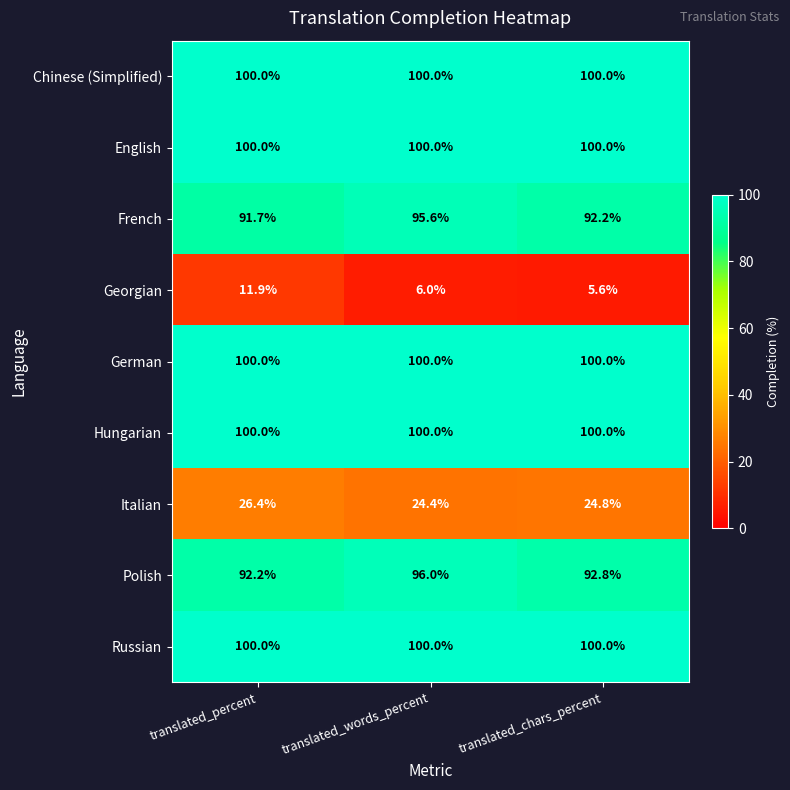

What is the lowest value of the Chinese (Simplified) series?

100.0